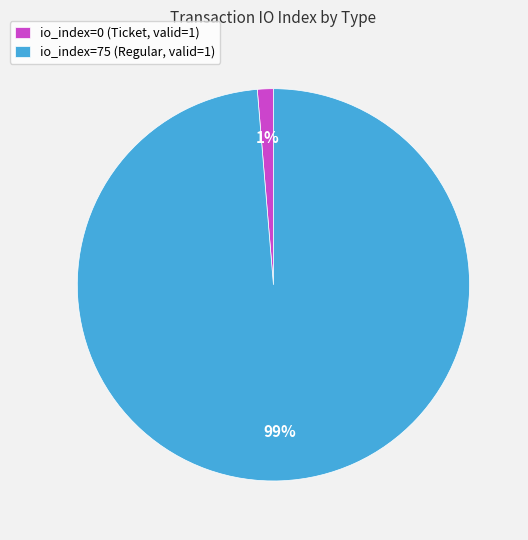

True or false: io_index=0 (Ticket, valid=1) accounts for 1% of the total.

True